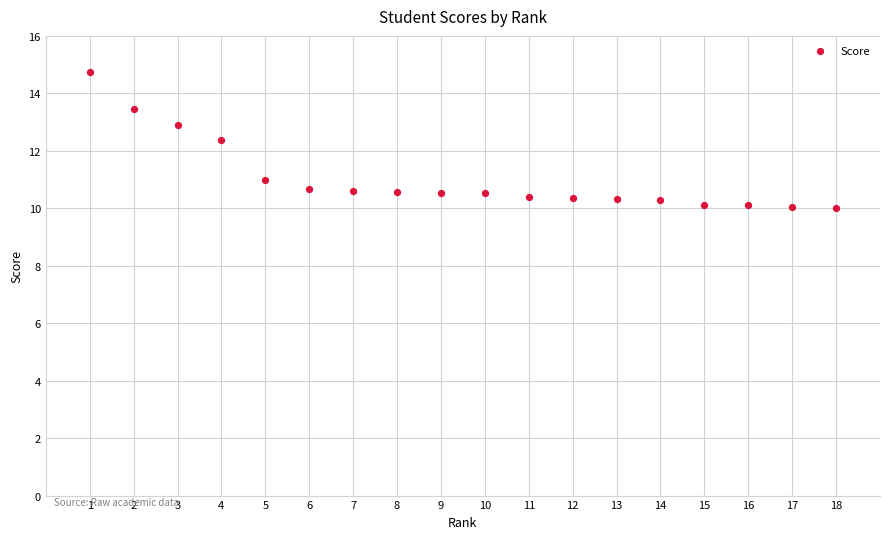

What is the range of X values (max minus min)?

17.0